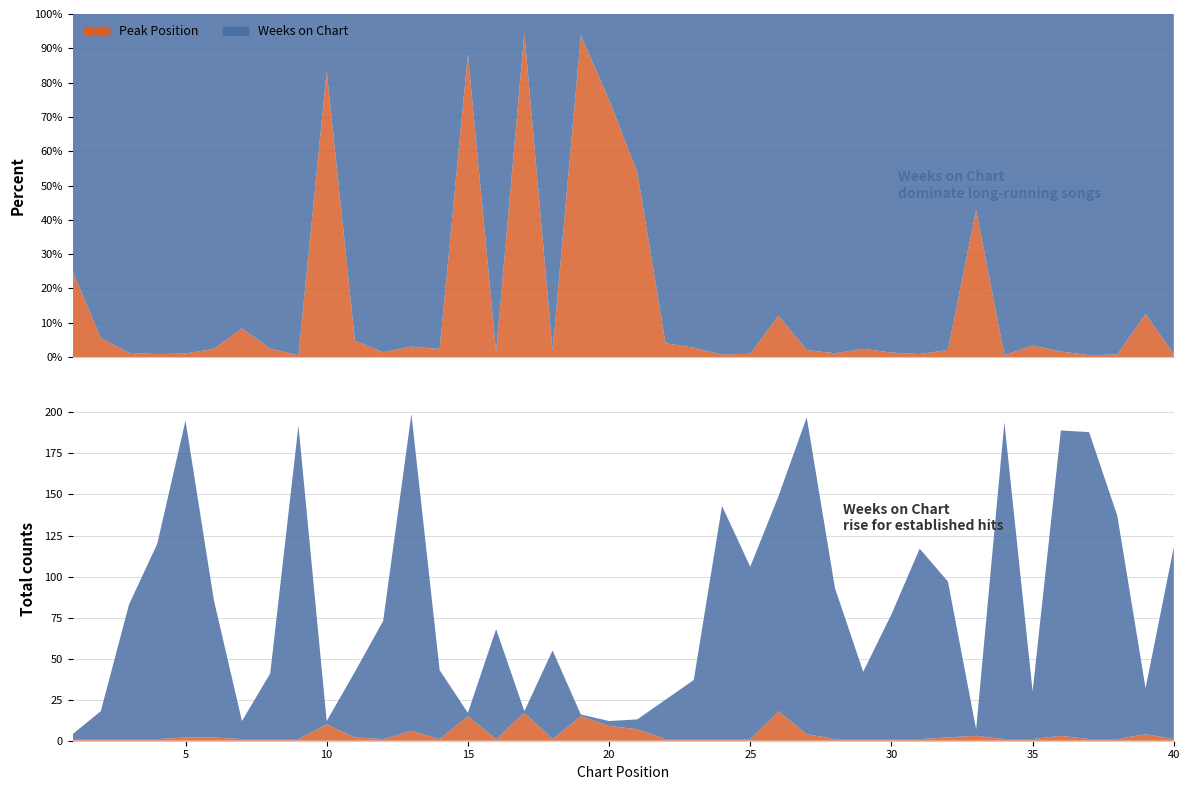

Reading left to right, what are all the values shown in this chart?

Weeks on Chart: 1=3	2=17	3=82	4=119	5=193	6=84	7=11	8=40	9=191	10=2	11=40	12=72	13=193	14=42	15=2	16=67	17=1	18=54	19=1	20=3	21=6	22=24	23=36	24=142	25=105	26=131	27=193	28=92	29=41	30=76	31=116	32=95	33=4	34=193	35=29	36=186	37=187	38=136	39=28	40=117
Peak Position: 1=1	2=1	3=1	4=1	5=2	6=2	7=1	8=1	9=1	10=10	11=2	12=1	13=6	14=1	15=15	16=1	17=17	18=1	19=15	20=9	21=7	22=1	23=1	24=1	25=1	26=18	27=4	28=1	29=1	30=1	31=1	32=2	33=3	34=1	35=1	36=3	37=1	38=1	39=4	40=1